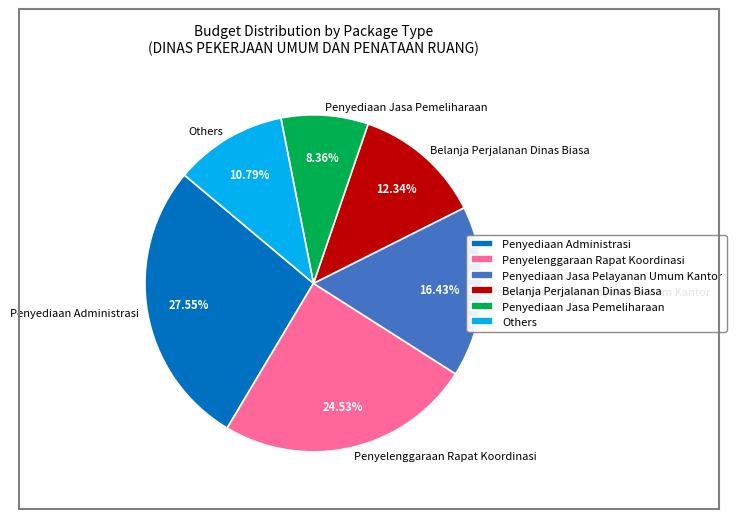

Rank the categories by value from highest to lowest.

Penyediaan Administrasi, Penyelenggaraan Rapat Koordinasi, Penyediaan Jasa Pelayanan Umum Kantor, Belanja Perjalanan Dinas Biasa, Others, Penyediaan Jasa Pemeliharaan